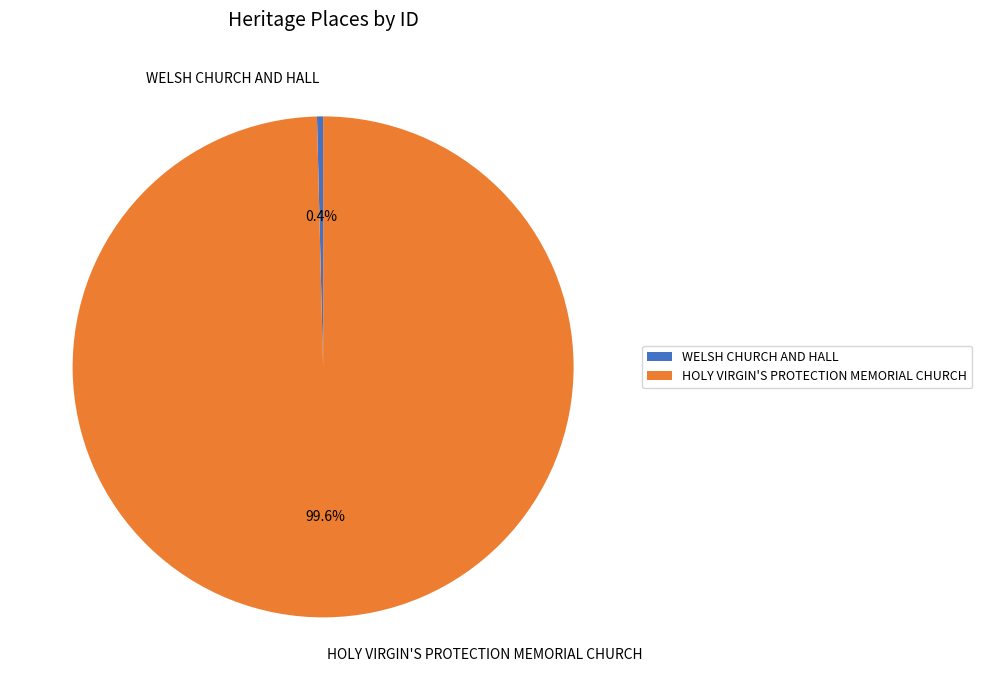

What is the total percentage of WELSH CHURCH AND HALL and HOLY VIRGIN'S PROTECTION MEMORIAL CHURCH?

100.0%